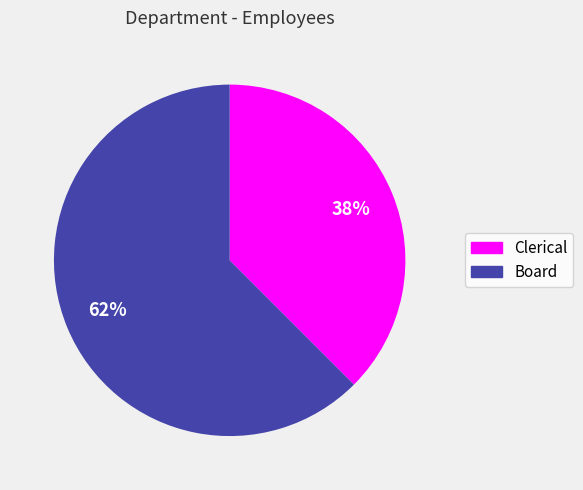

Do Clerical and Board together represent more than half of the pie?

Yes